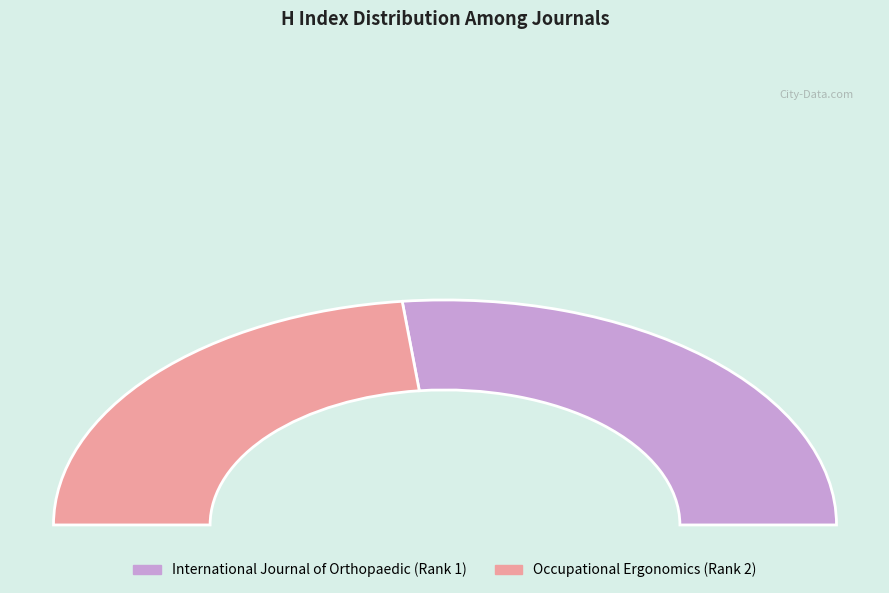

Count the number of slices in the pie.

2